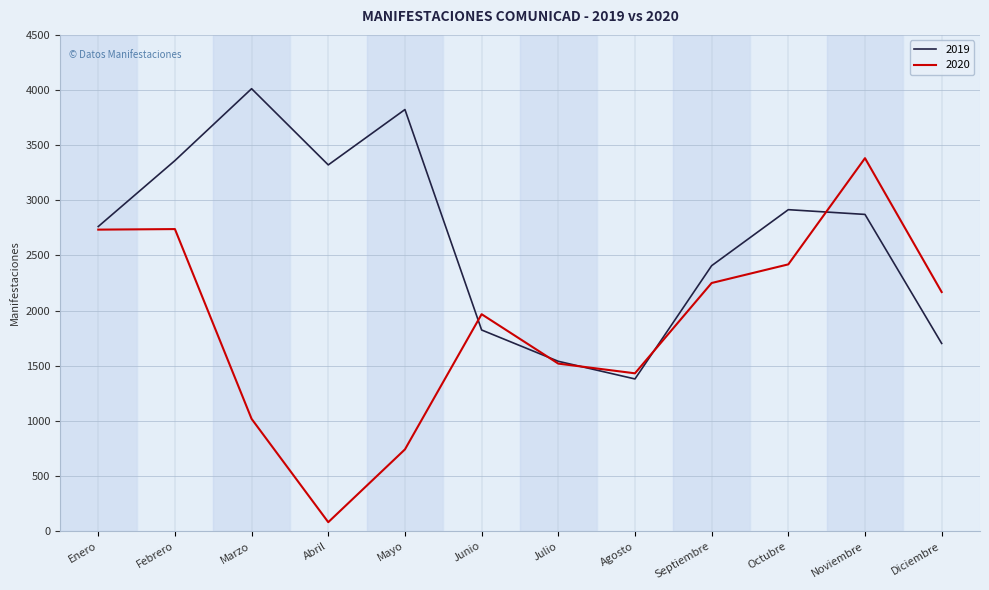

At which category does 2020 reach its first local valley?

Abril